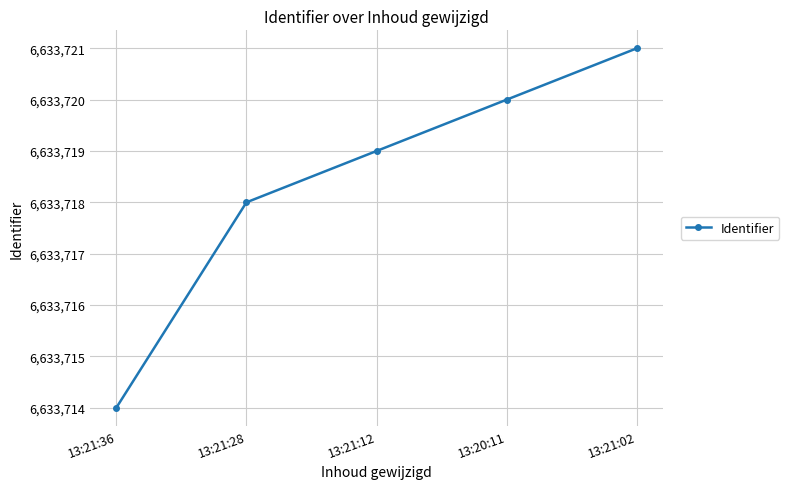

Rank the categories by value from lowest to highest.

13:21:36, 13:21:28, 13:21:12, 13:20:11, 13:21:02